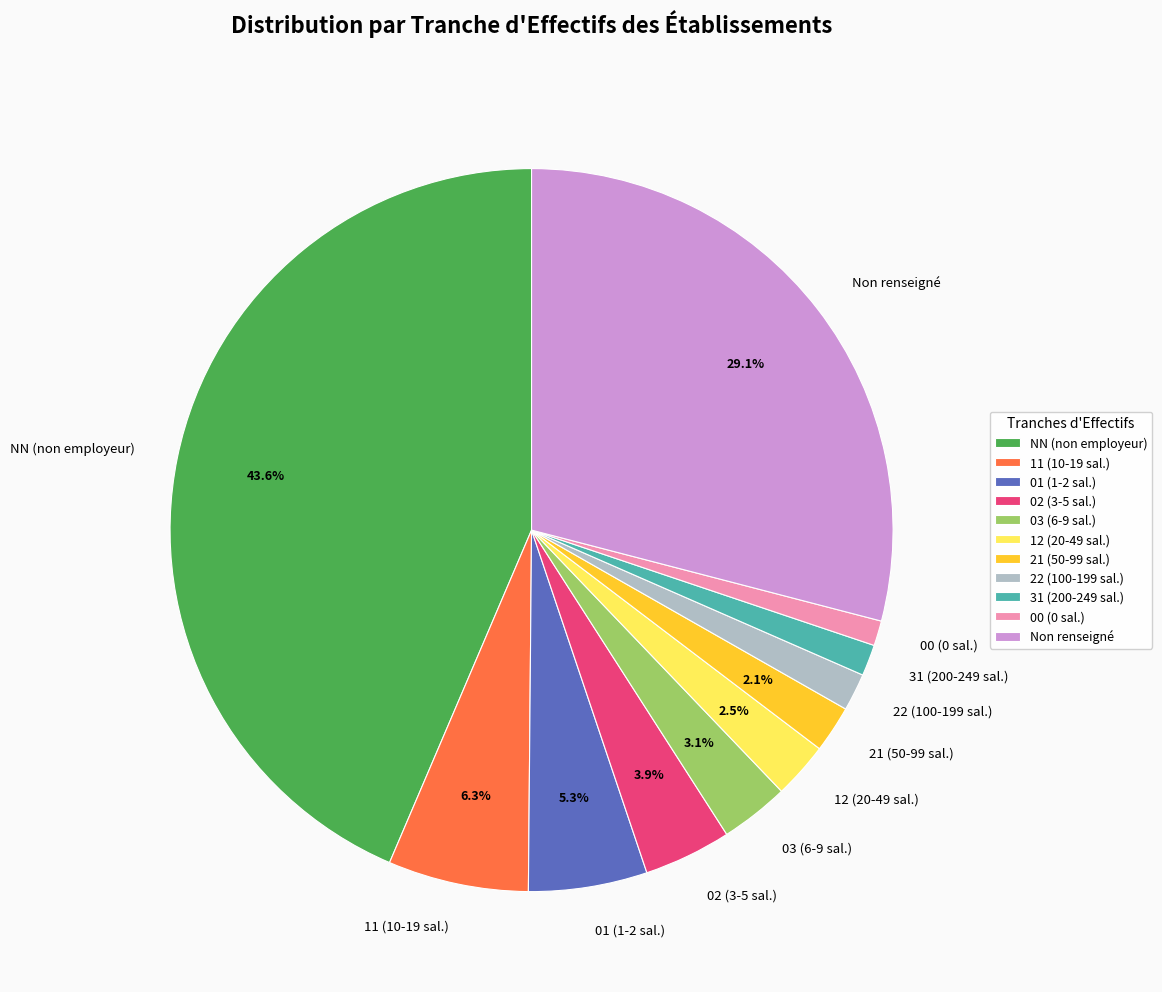

What percentage do Non renseigné and 12 (20-49 sal.) together represent?

31.6%